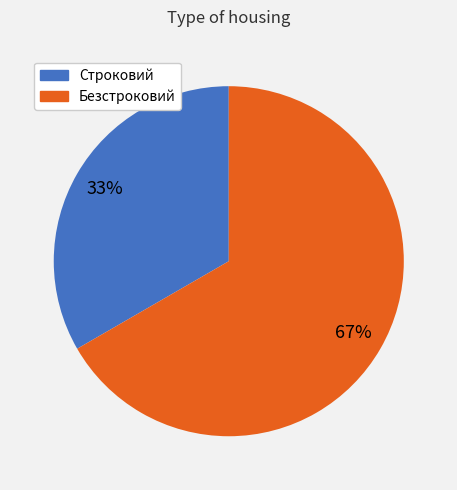

Which slice is the largest?

Безстроковий